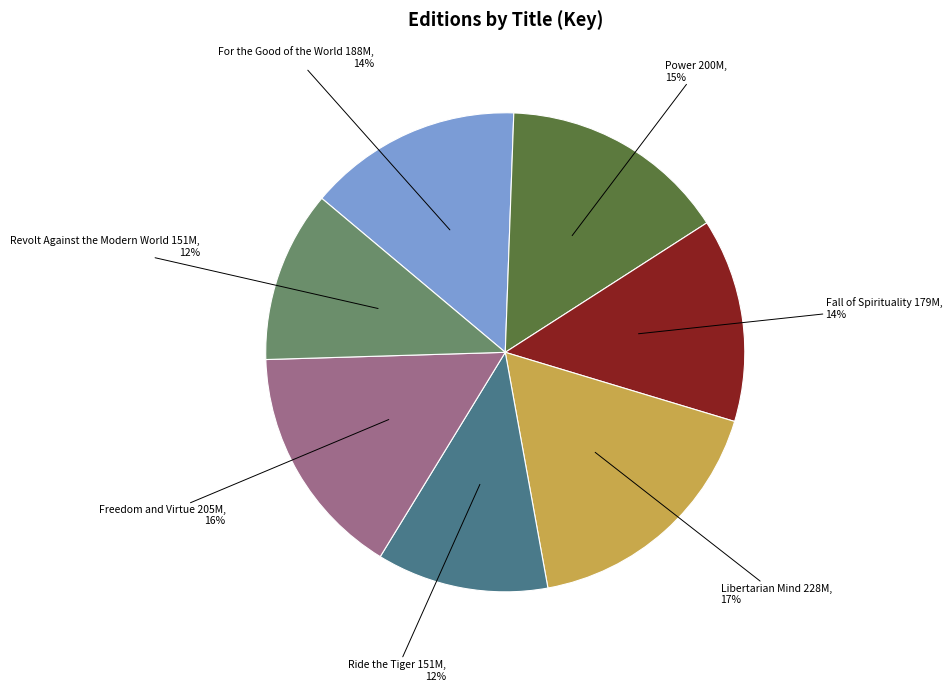

To the nearest percent, what is the average slice percentage?

14%